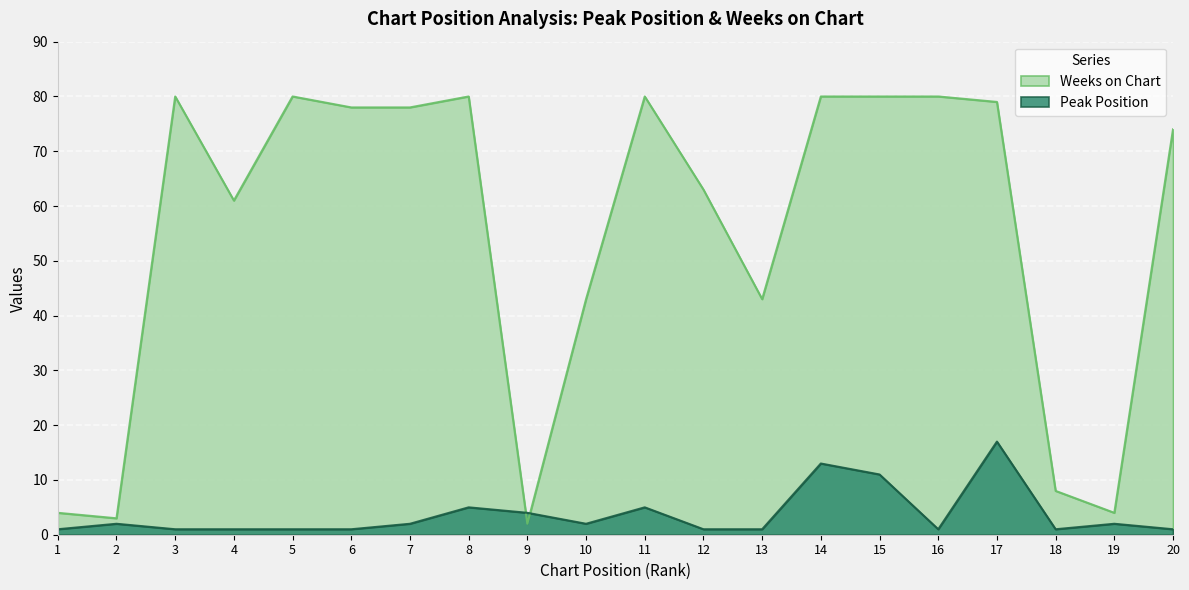

What is the difference between the highest and lowest values at 20?

73